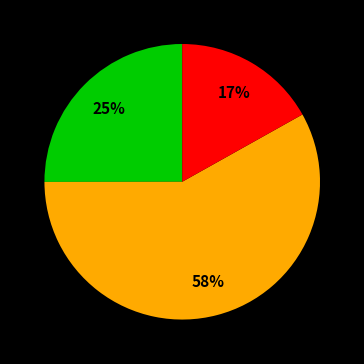

Is there any slice that represents more than half of the pie?

Yes